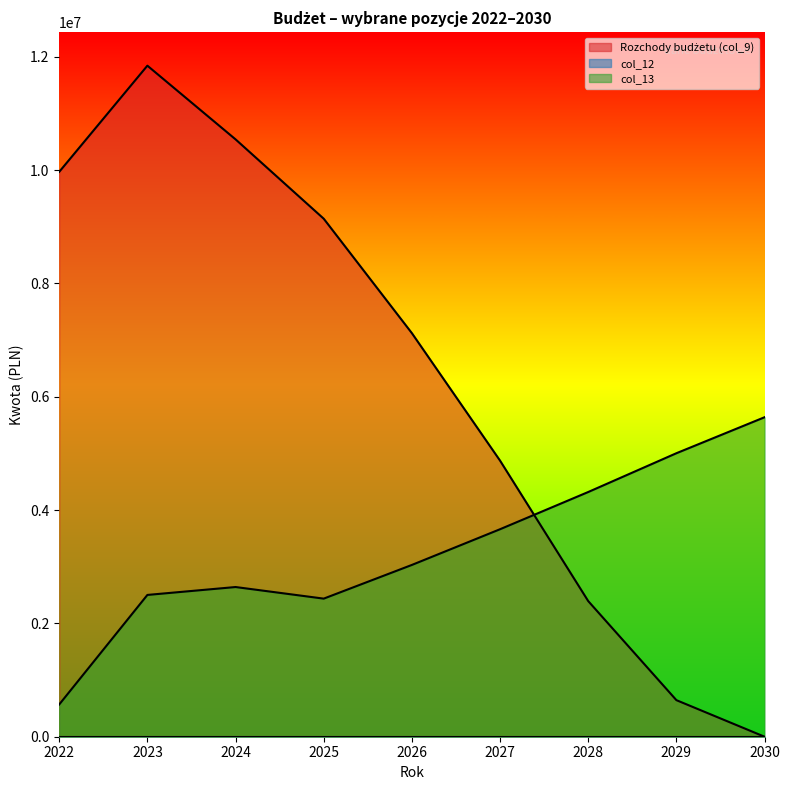

How many positive values does the Rozchody budżetu (col_9) series have?

8